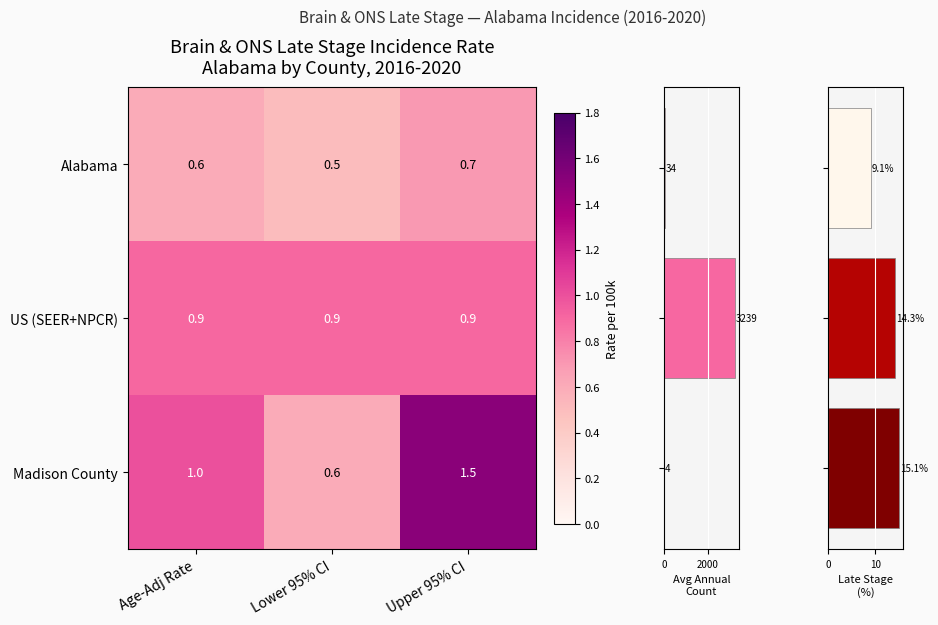

Count the number of categories in the chart.

3